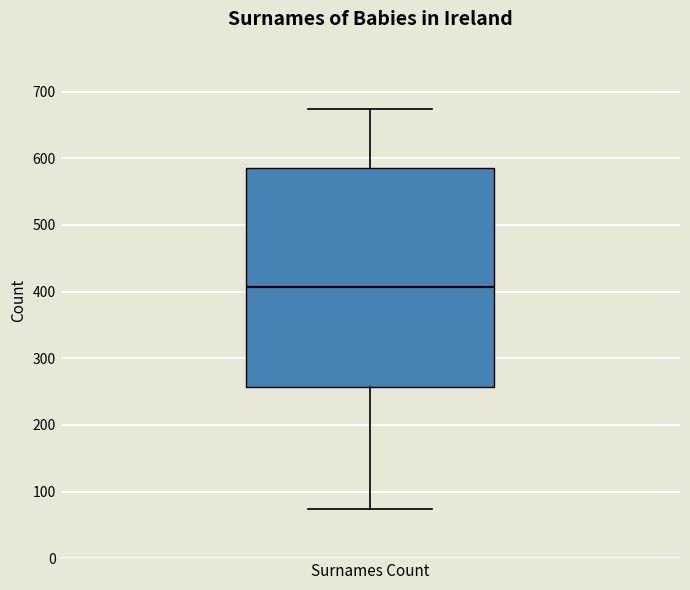

Transcribe this box plot: give where the median line is, the range the box spans, and where the two whiskers end, as read against the y-axis. The values are not printed on the chart, so give them approximately, as read against the axis.

median 410, box 260 to 590, whiskers 70 to 670